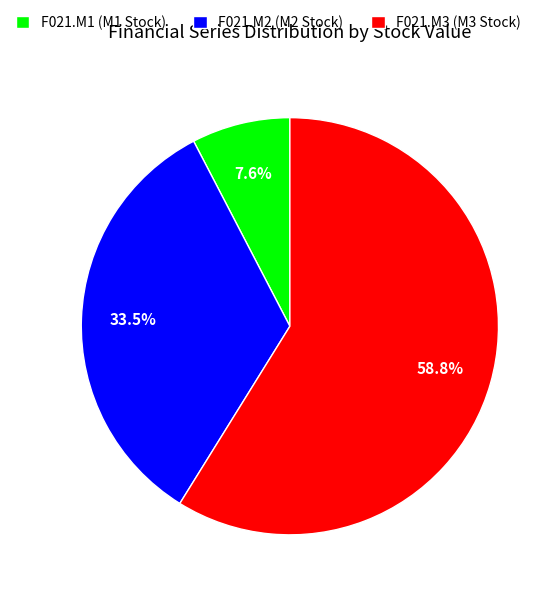

What percentage is NOT represented by F021.M1 (M1 Stock)?

92.4%